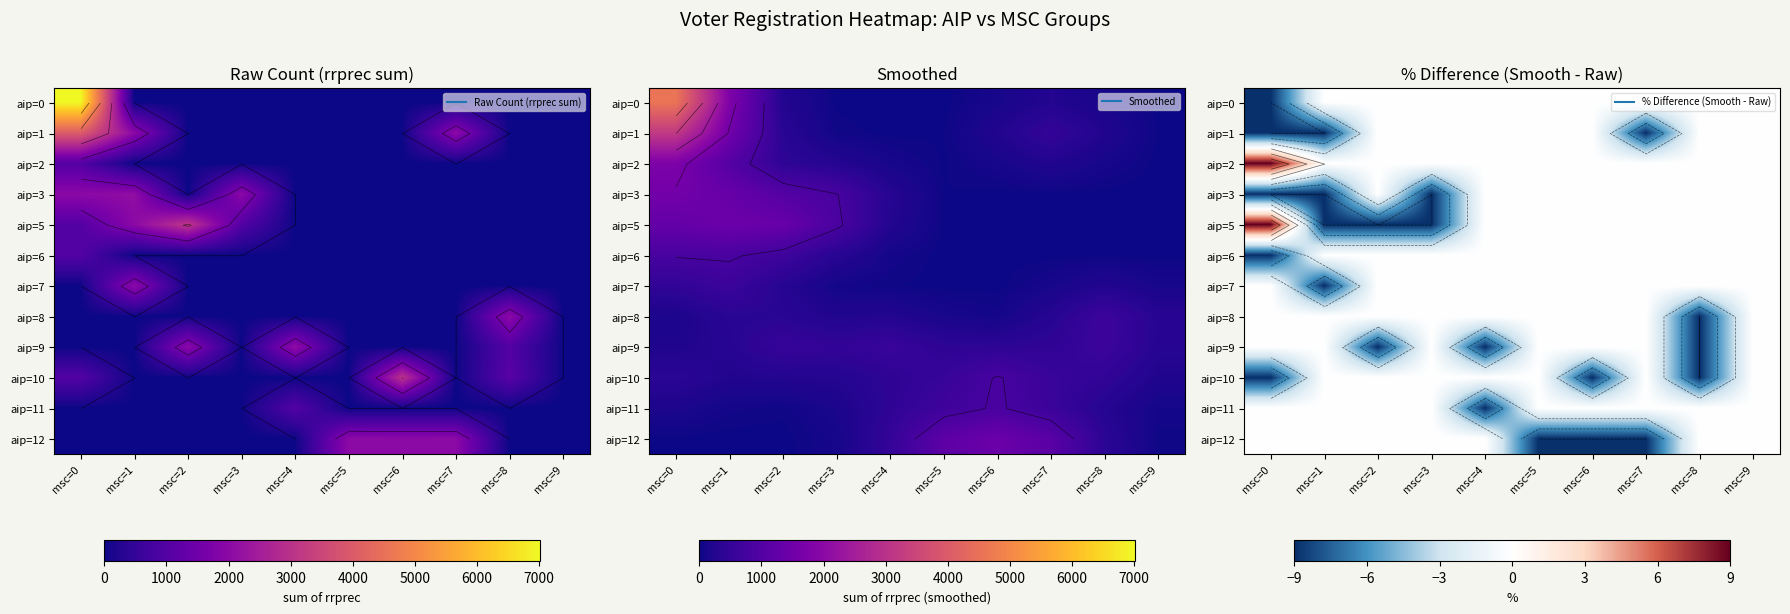

What is the minimum value shown in the chart?

-9